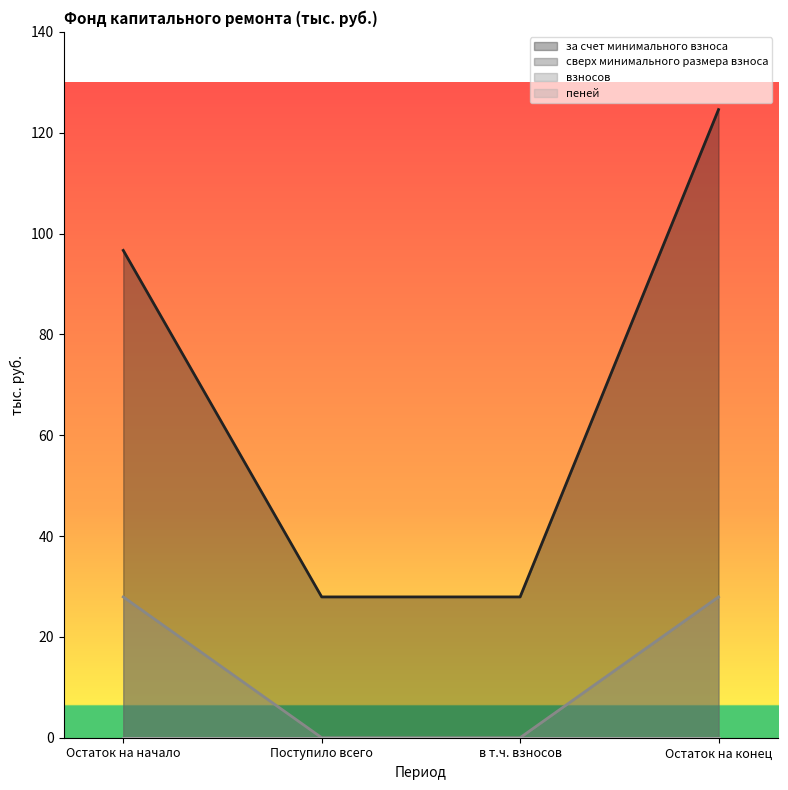

Which label corresponds to the smallest value in the chart?

Поступило всего